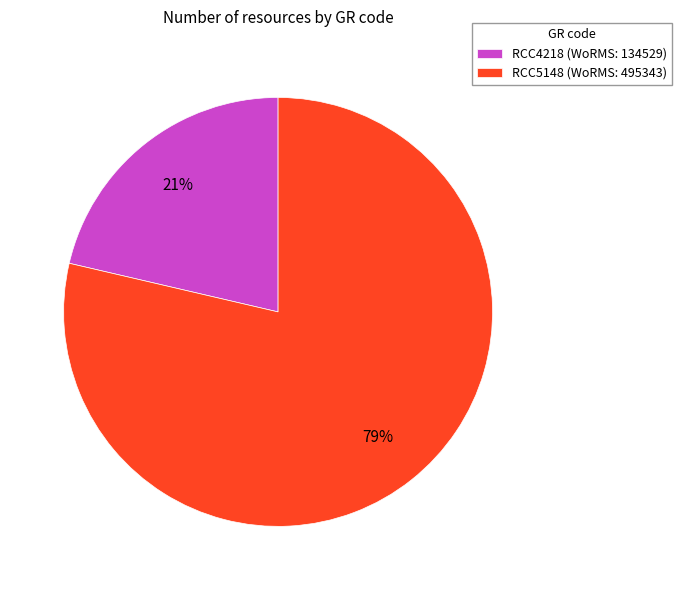

Which slice is the largest?

RCC5148